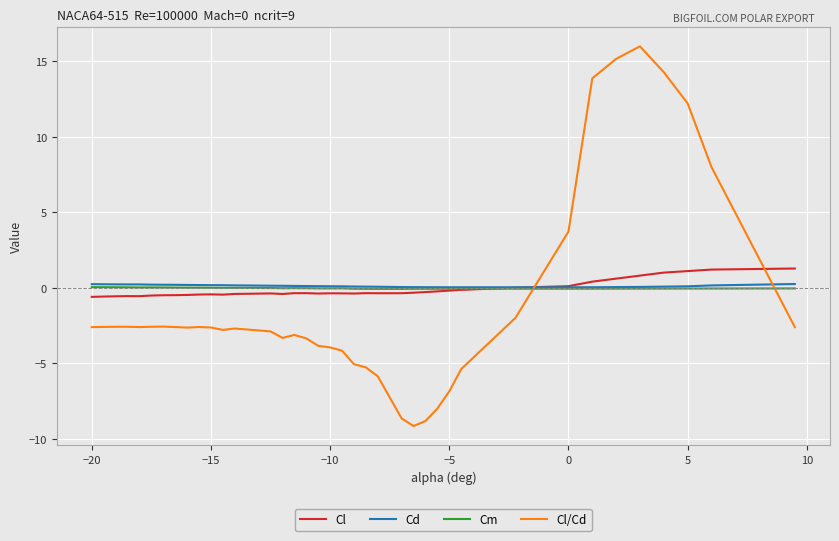

What is the highest value of the Cl/Cd series?

16.0